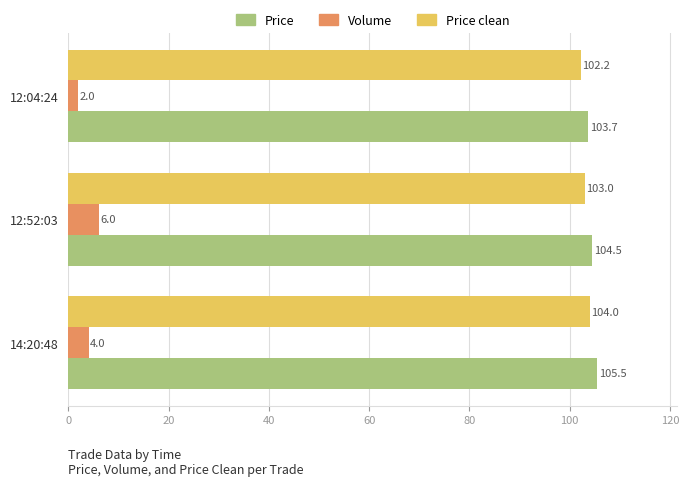

Which category has the highest value in the Price clean series?

14:20:48